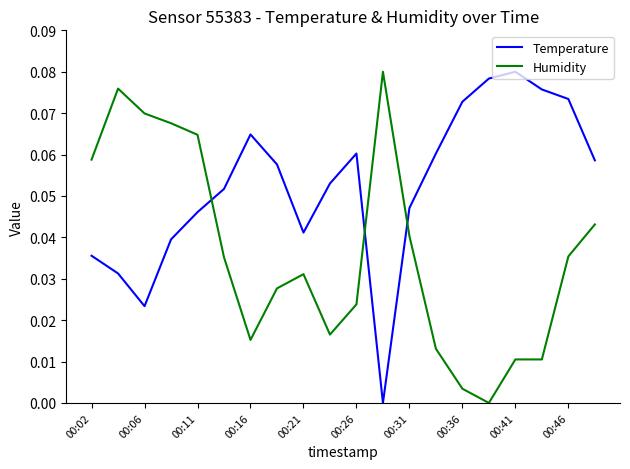

Which series has the largest total across all categories?

Temperature